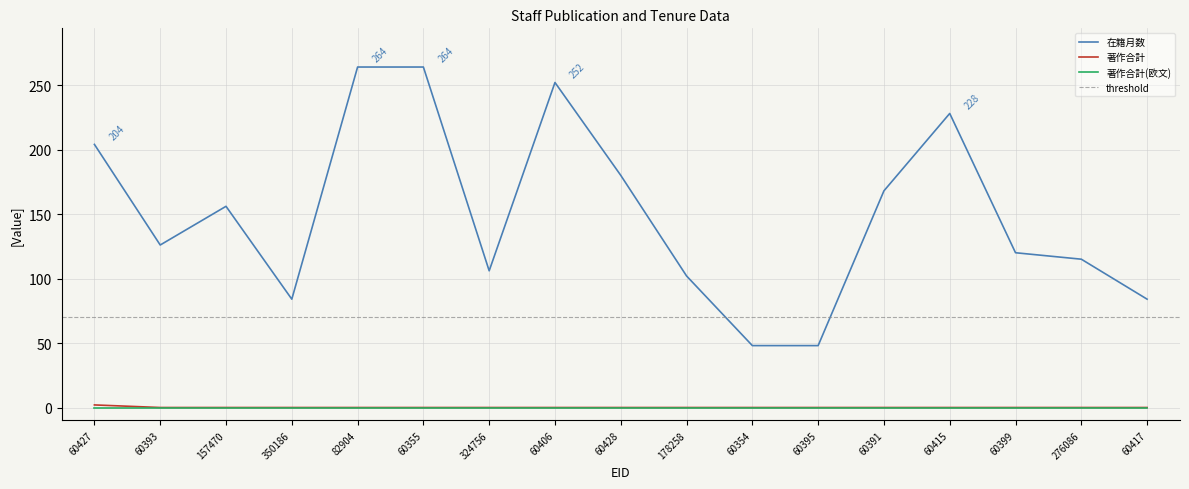

Is it true that 在籍月数 equals 106 at 324756?

True